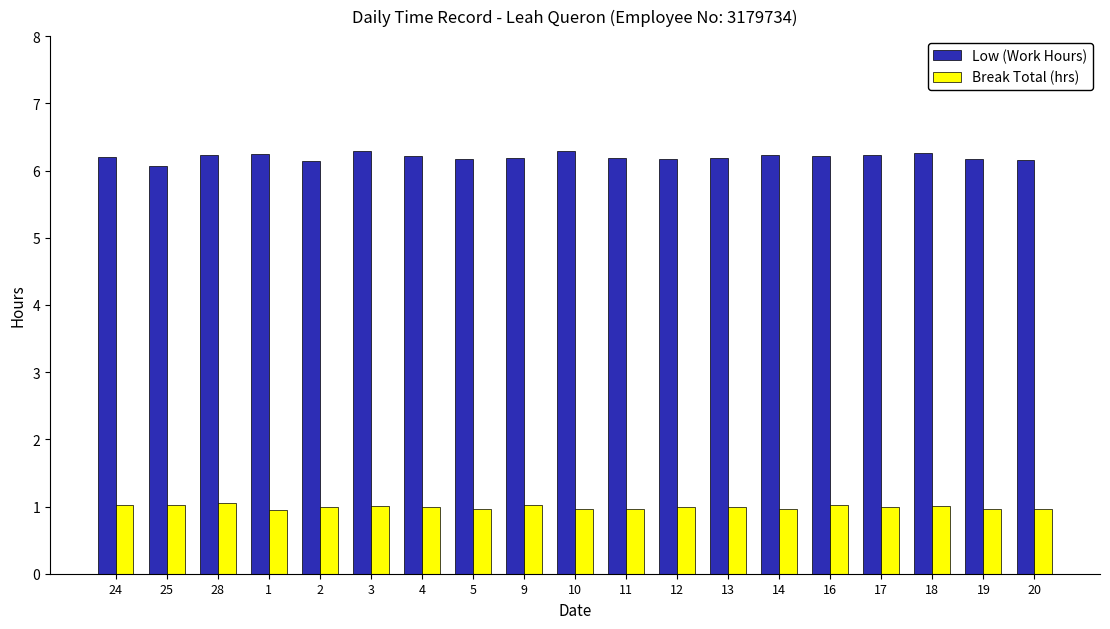

List the series in order of their overall mean, highest first.

Low (Work Hours), Break Total (hrs)